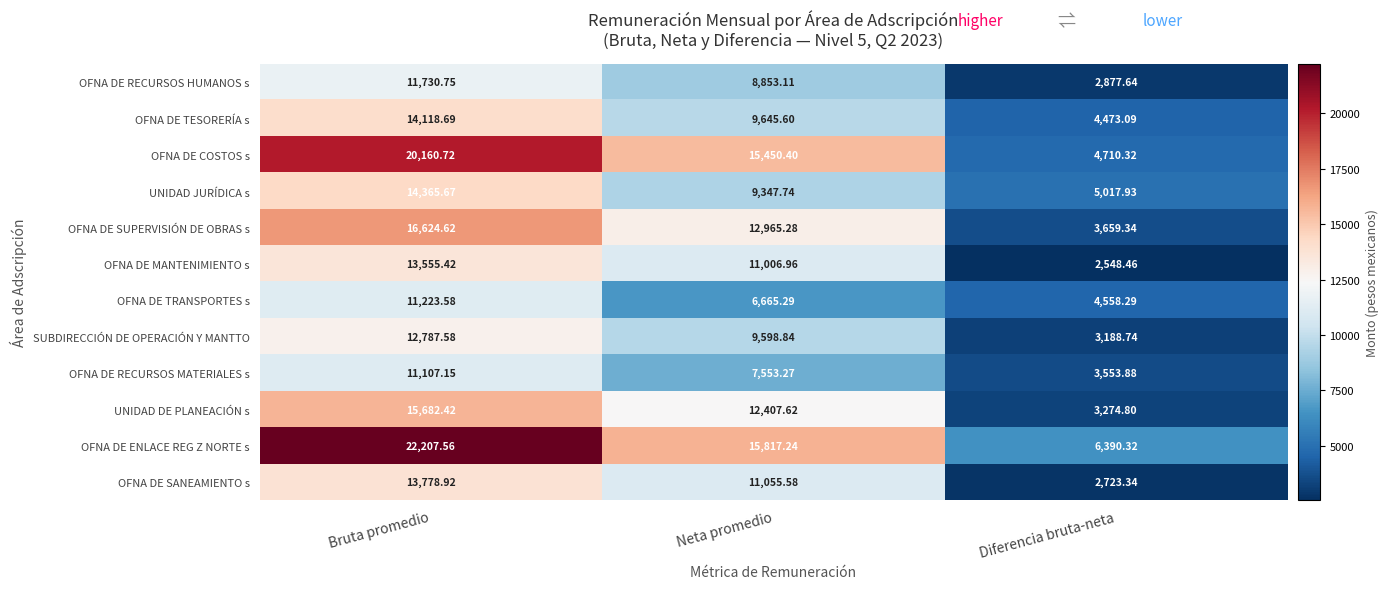

At which category is the sum across all series the highest?

Bruta promedio